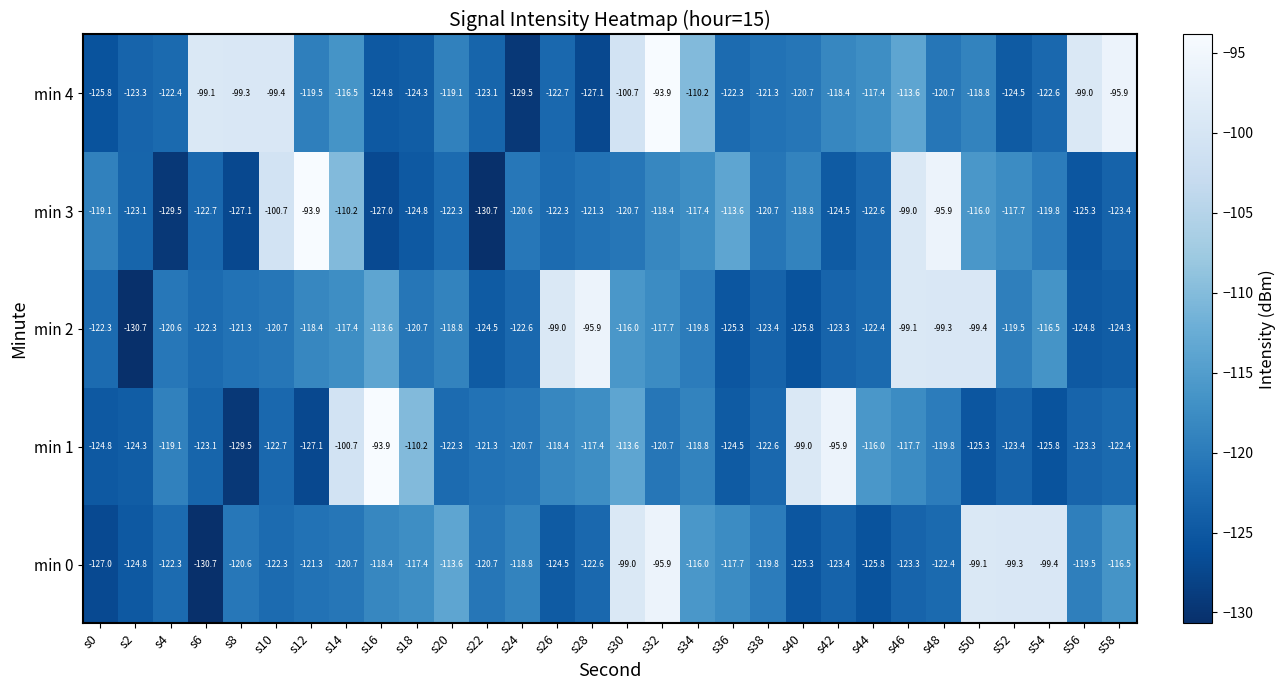

What is the sum of all min 1 values?

-3544.3